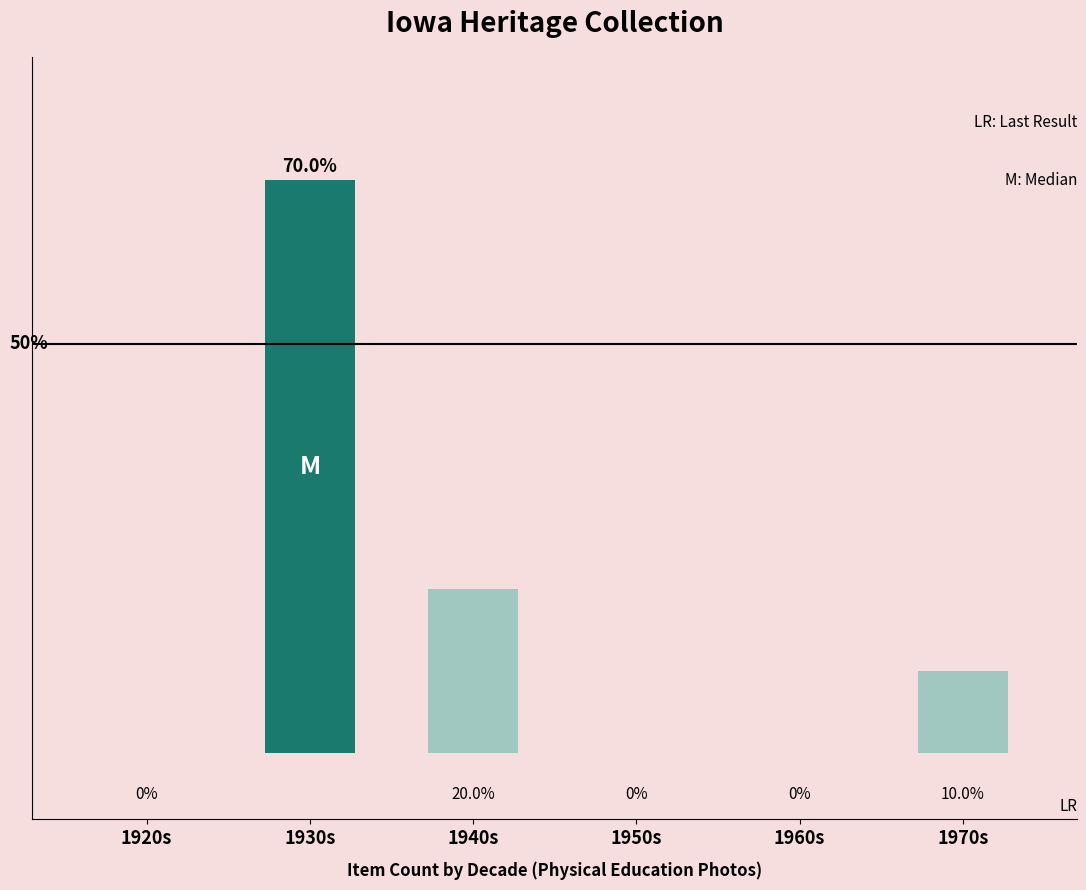

Does the chart contain stacked bars?

No